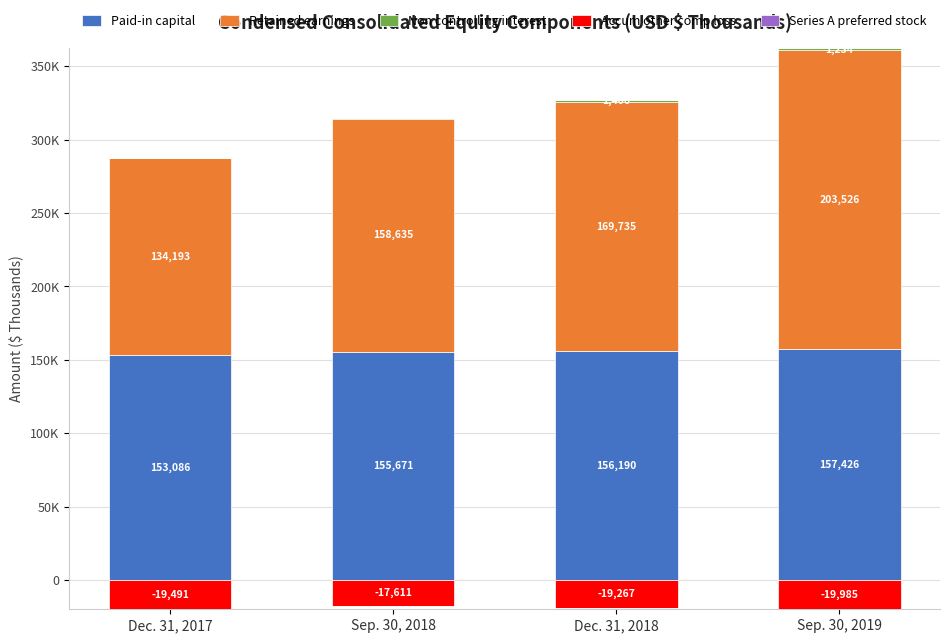

How many bars are there in total?

20